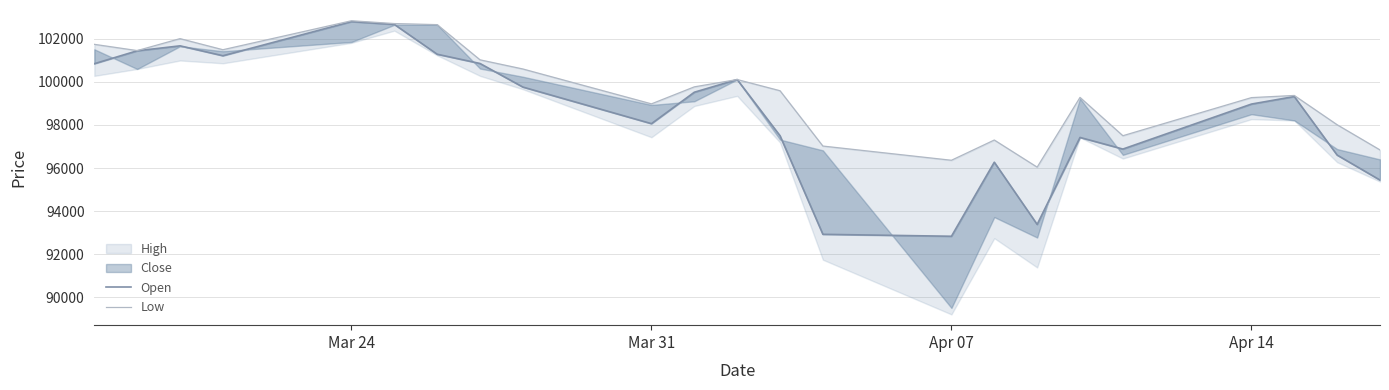

What is the value of the Open point at the 13th from the left?

97500